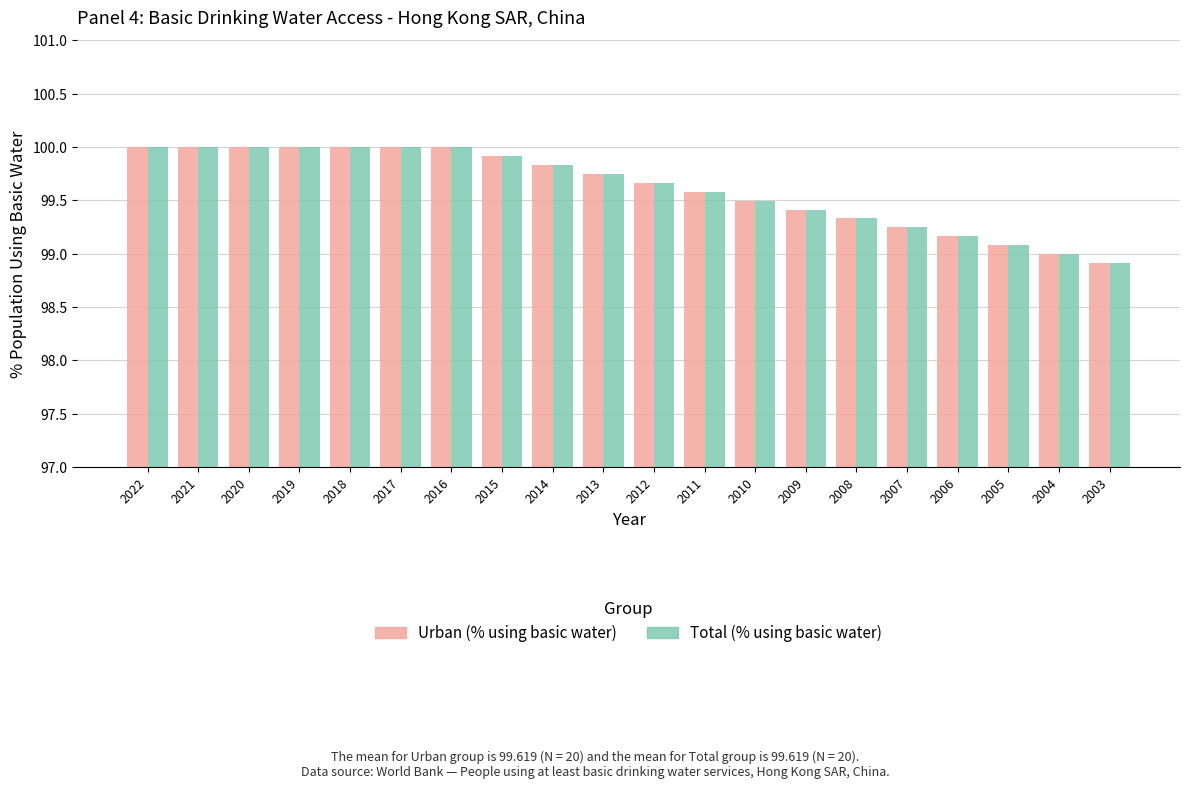

The value of Urban (% using basic water) at 2005 is 42.0. True or false?

False